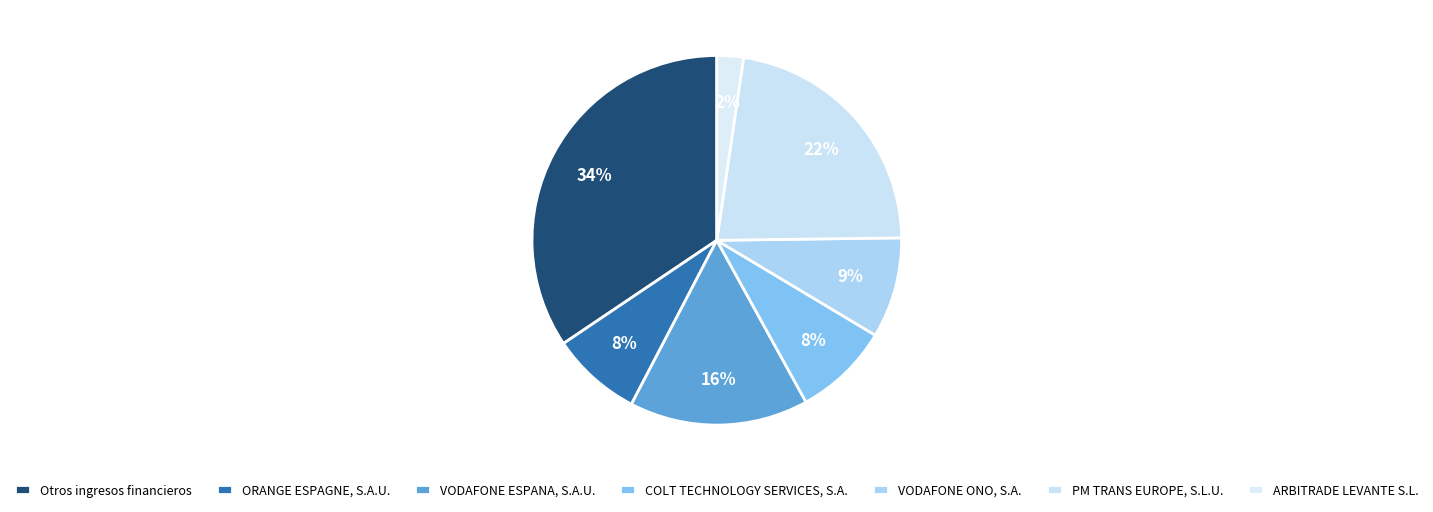

Is the sum of COLT TECHNOLOGY SERVICES, S.A. and VODAFONE ONO, S.A. greater than half?

No